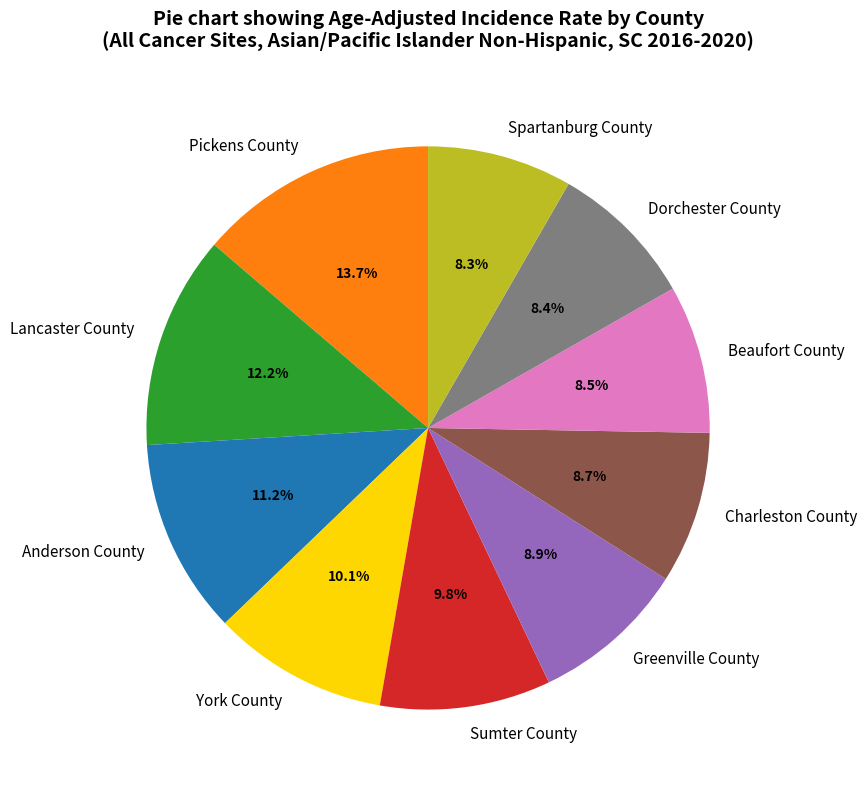

Which category has the biggest portion of the pie?

Pickens County